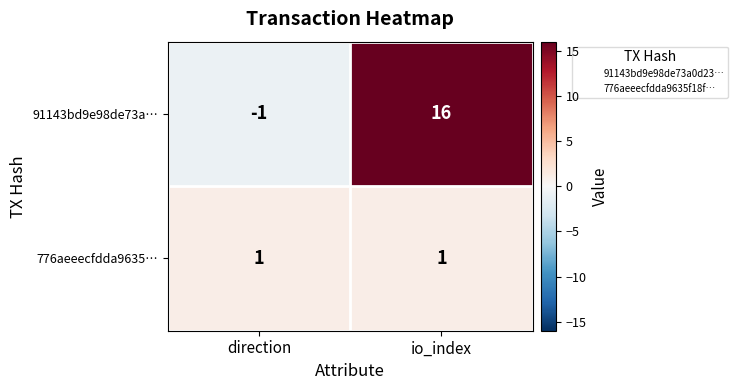

Reading left to right, extract all data points from this chart.

91143bd9e98de73a…: direction=-1	io_index=16
776aeeecfdda9635…: direction=1	io_index=1